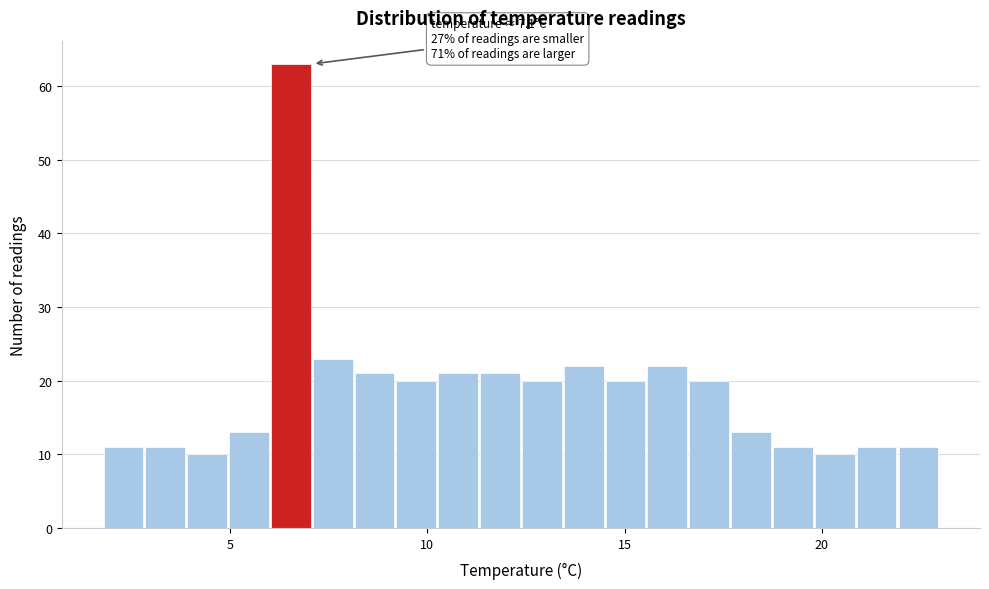

Around what value on the x-axis is the tallest bar? Give the approximate position of its centre, as read against the axis.

6.5